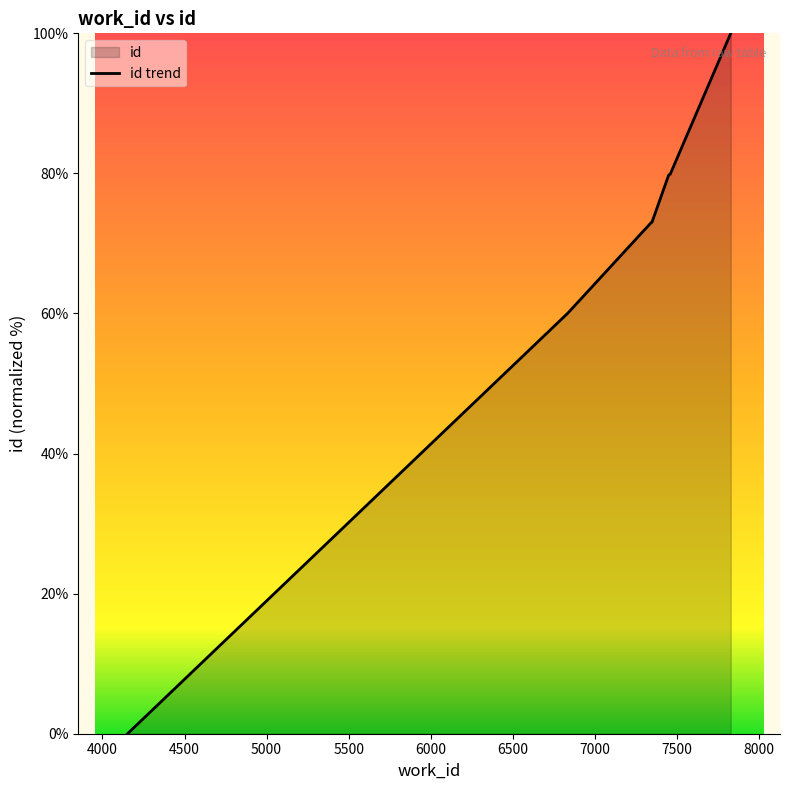

What is the value of the 7th point from the left?

79.8